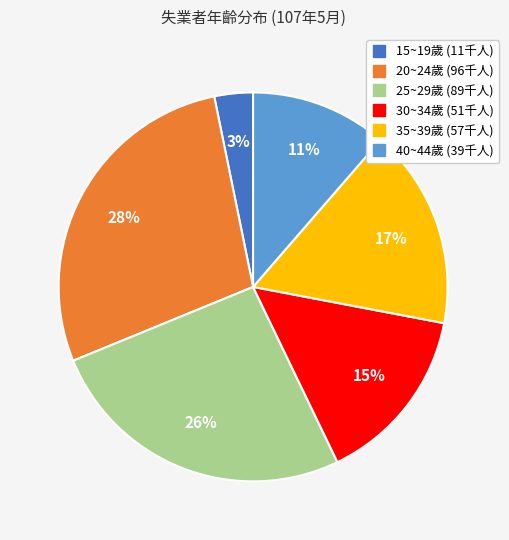

Between 35~39歲 and 15~19歲, which is larger?

35~39歲